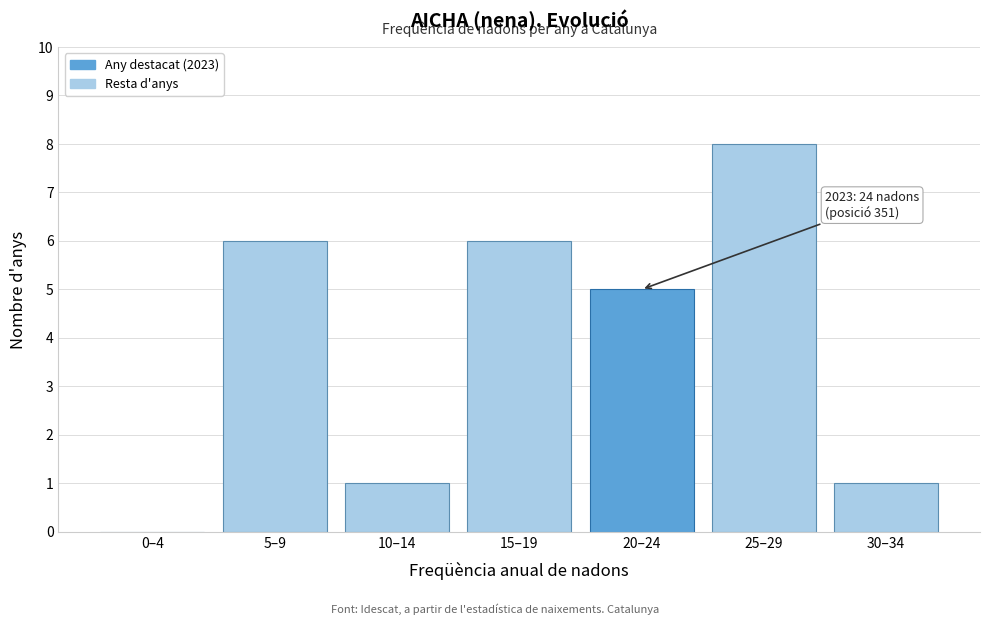

Reading left to right, transcribe all the data shown in this chart.

0–4=0	5–9=6	10–14=1	15–19=6	20–24=5	25–29=8	30–34=1